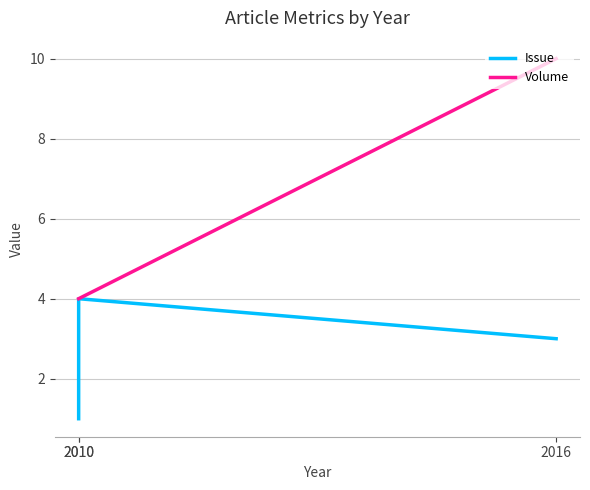

At which category is the sum across all series the highest?

2016